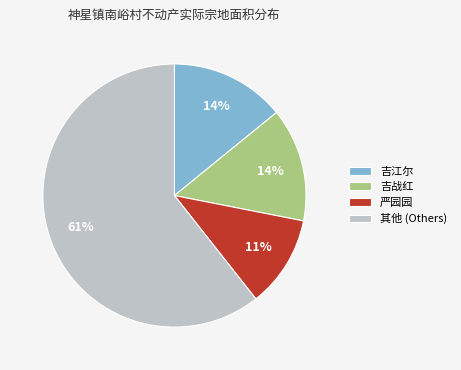

How many slices are in this pie chart?

4